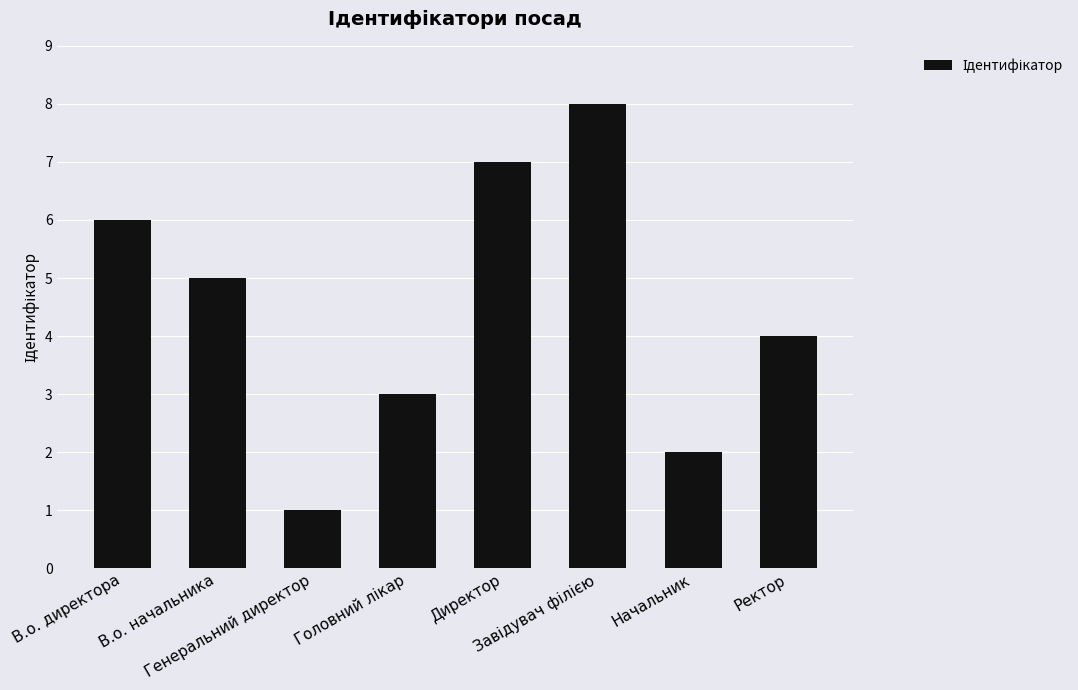

What is the value of the 6th bar from the left?

8